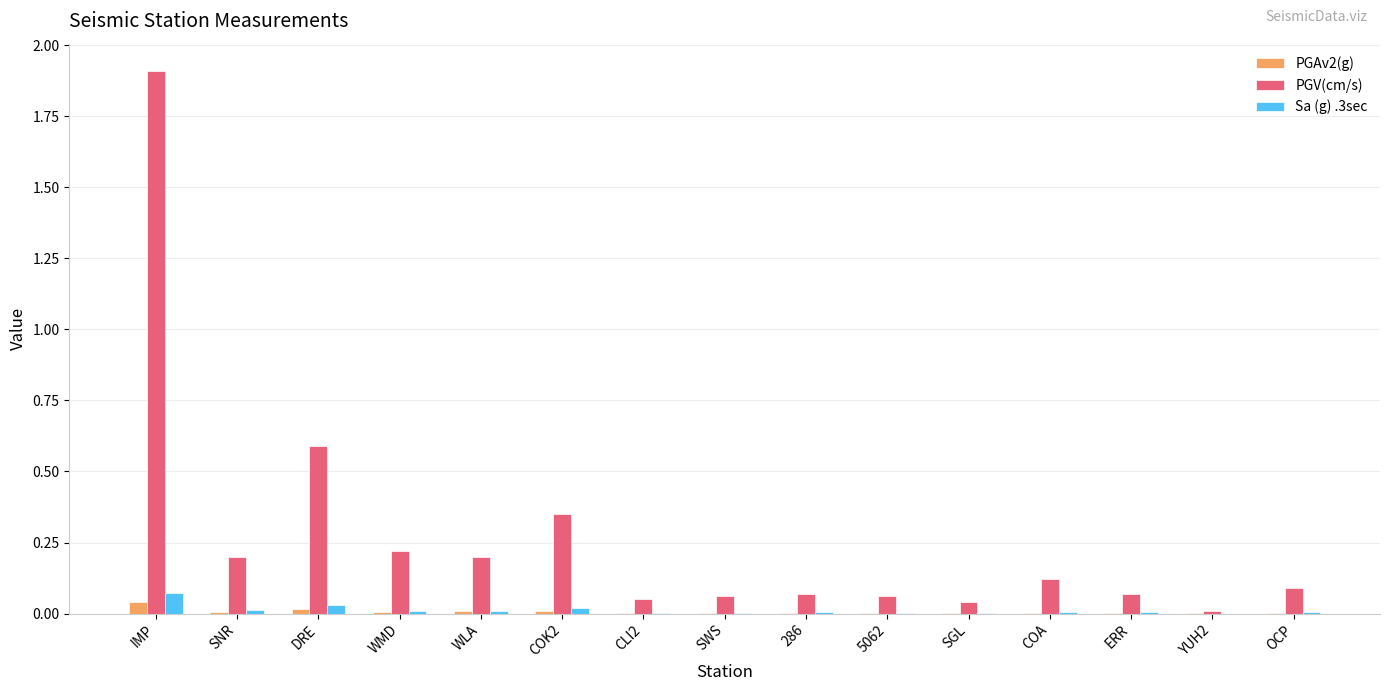

What is the approximate value of PGV(cm/s) at IMP?

1.9